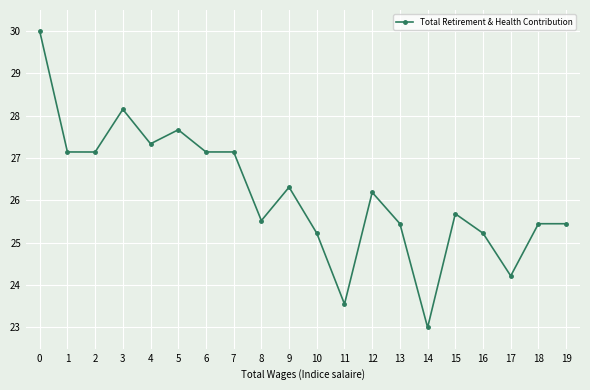

What is the value of the 3rd point from the left?

27.1